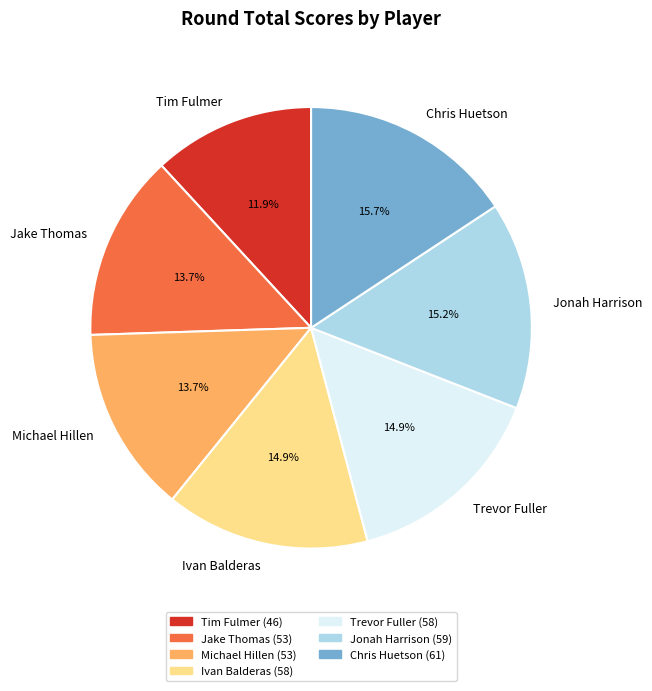

To the nearest percent, what percentage of the pie is Tim Fulmer?

12%